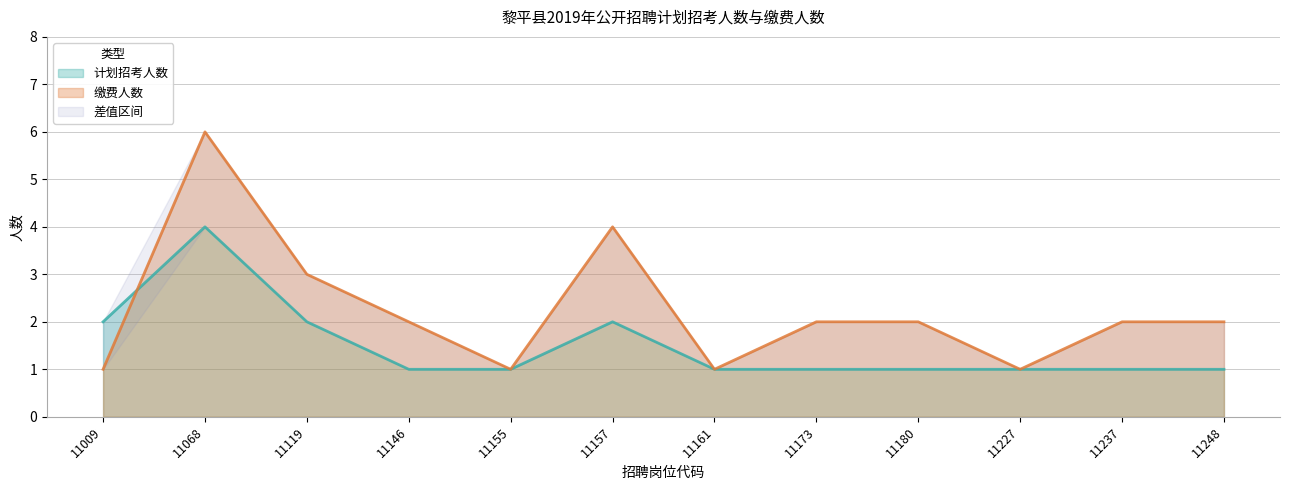

Does the chart display data point markers on the line(s)?

No